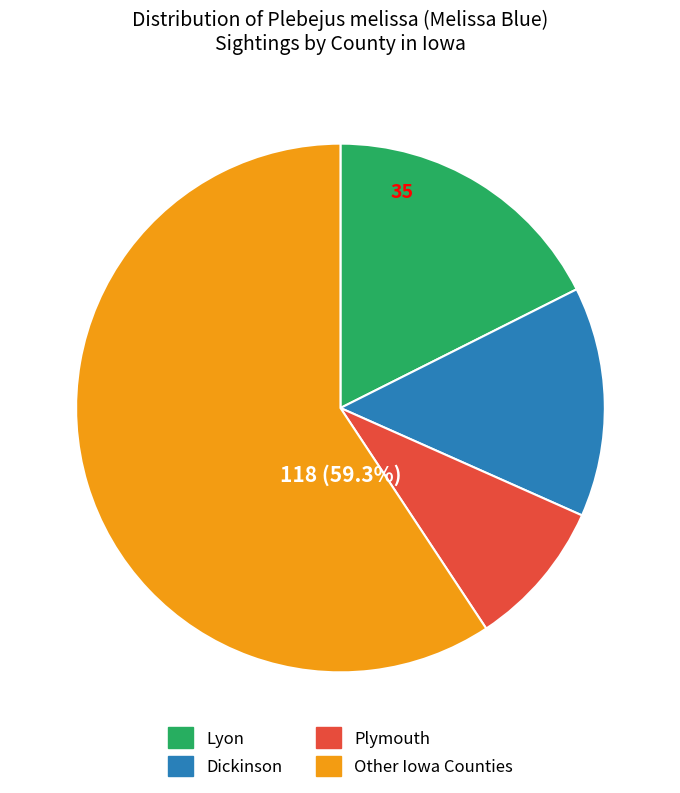

Is there any slice that represents more than half of the pie?

Yes